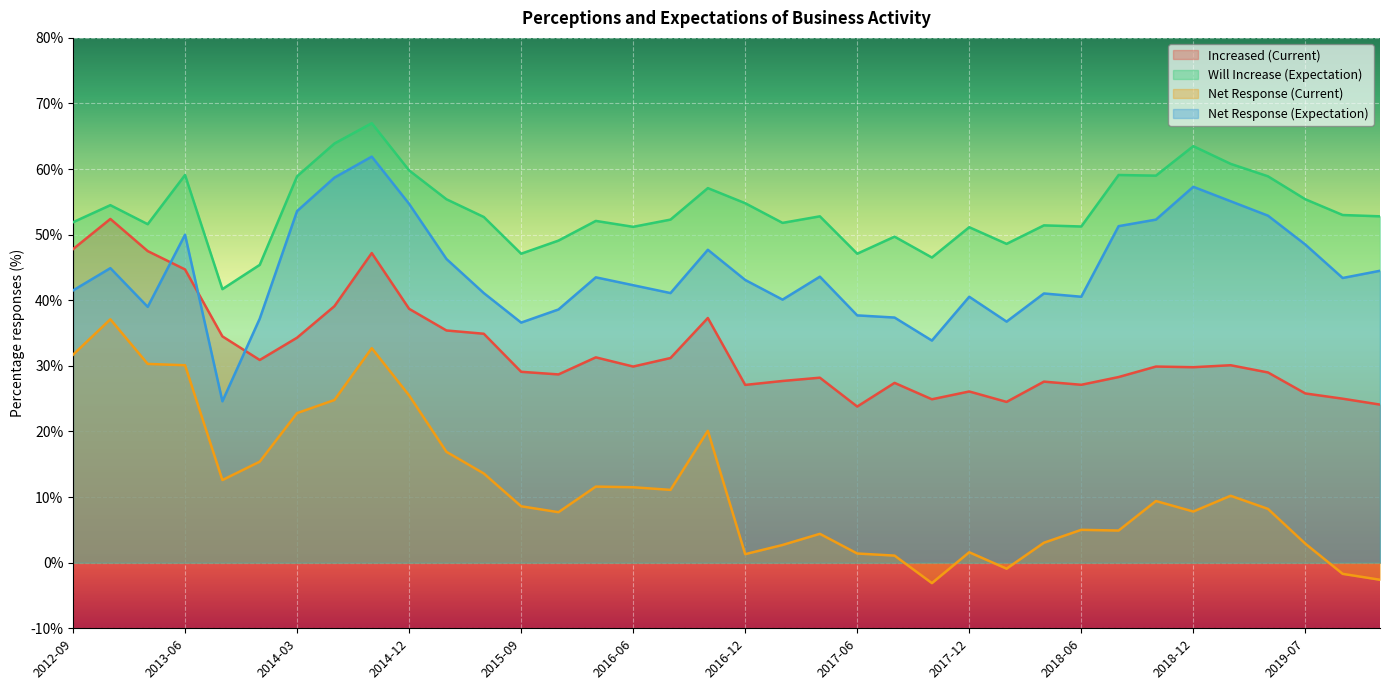

True or false: Net Response (Current) and Increased (Current) cross at least once.

False